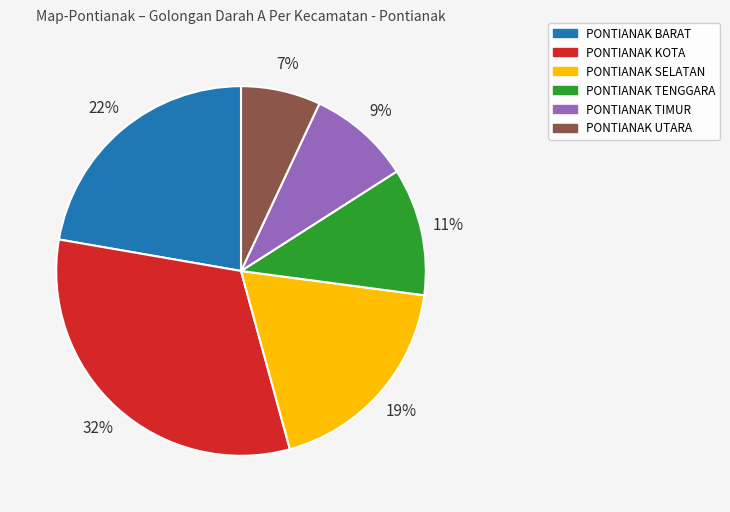

Count the number of slices in the pie.

6